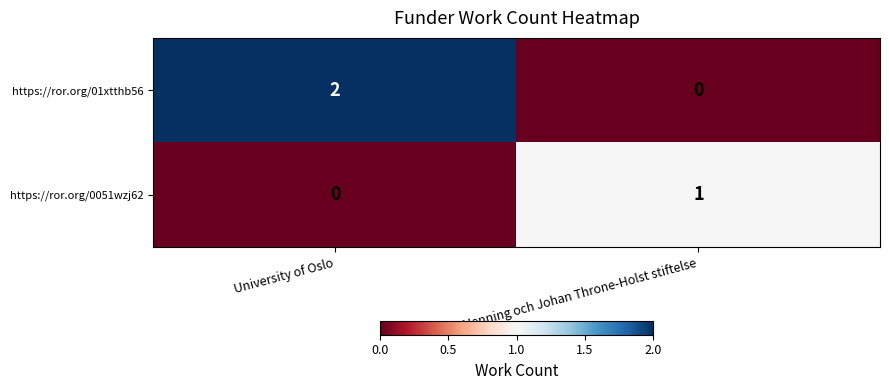

Reading left to right, list all the values displayed in this chart.

https://ror.org/01xtthb56: University of Oslo=2	Henning och Johan Throne-Holst stiftelse=0
https://ror.org/0051wzj62: University of Oslo=0	Henning och Johan Throne-Holst stiftelse=1